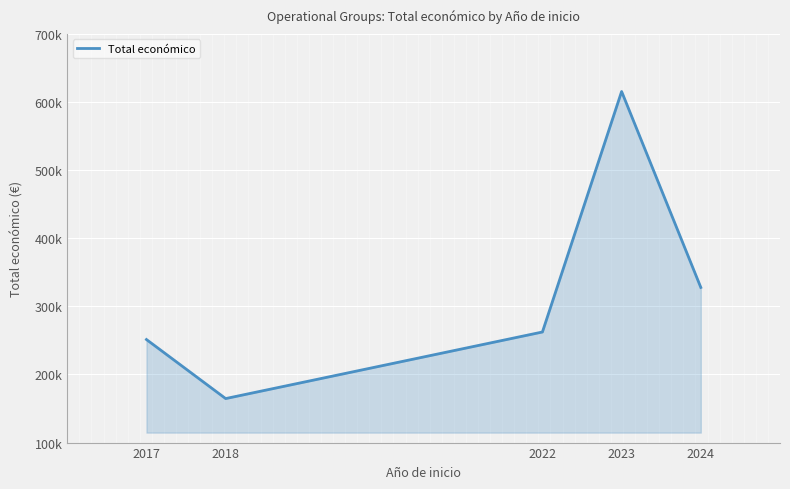

What is the value of the 5th point from the left?

327744